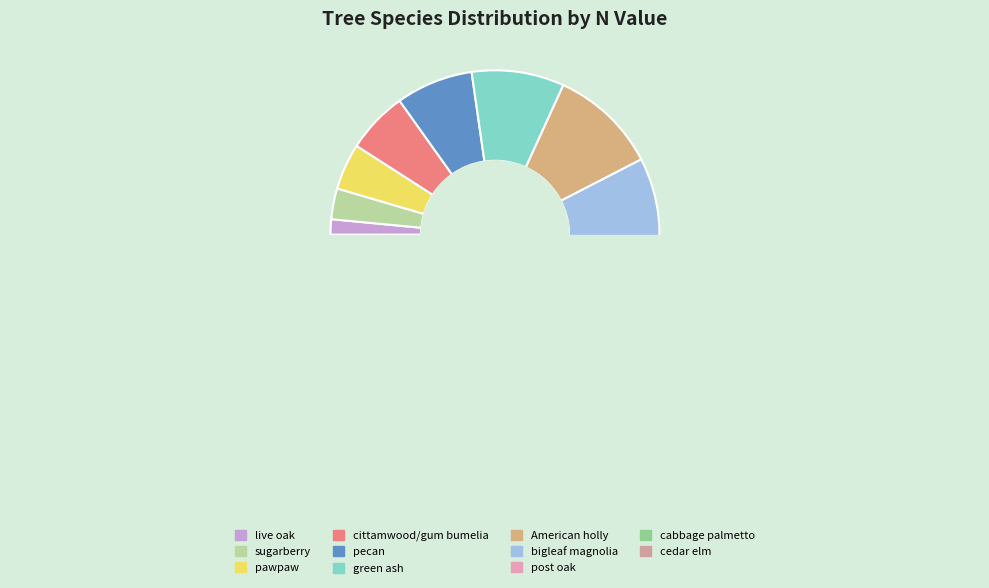

How many segments does this pie chart have?

11